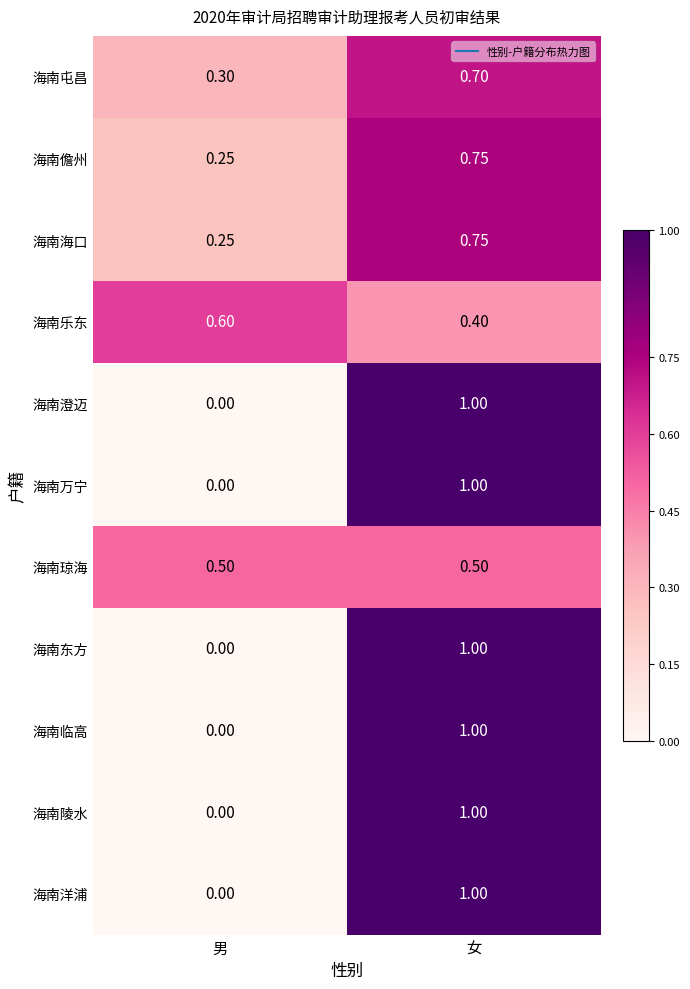

Which category has the highest value across all series?

女